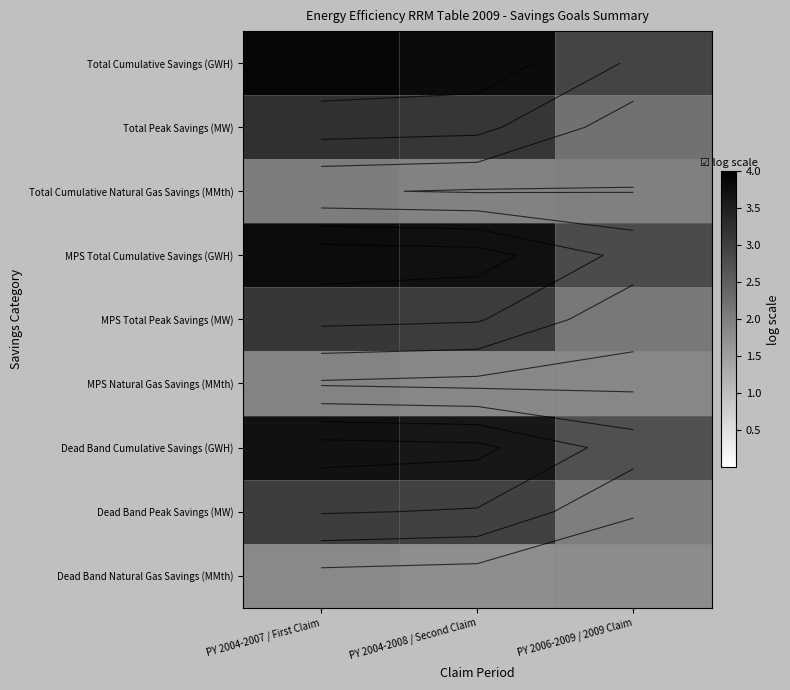

What value does the Total Cumulative Savings (GWH) series have at PY 2006-2009 / 2009 Claim?

2.9